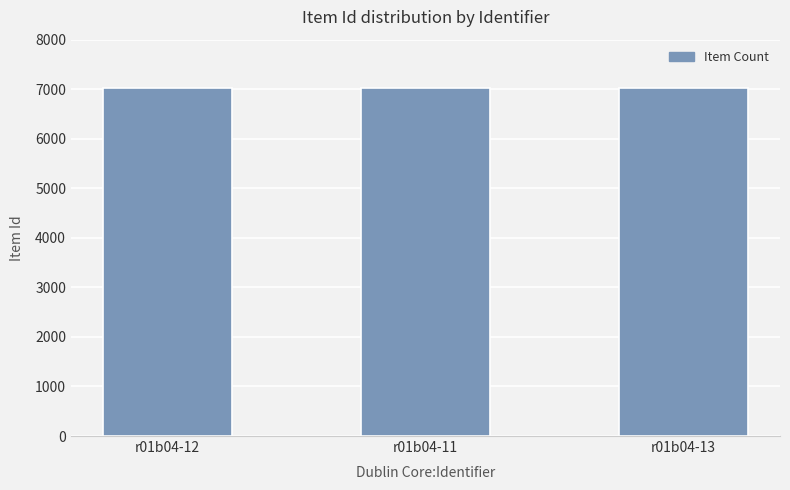

The value at r01b04-11 is 10112. True or false?

False